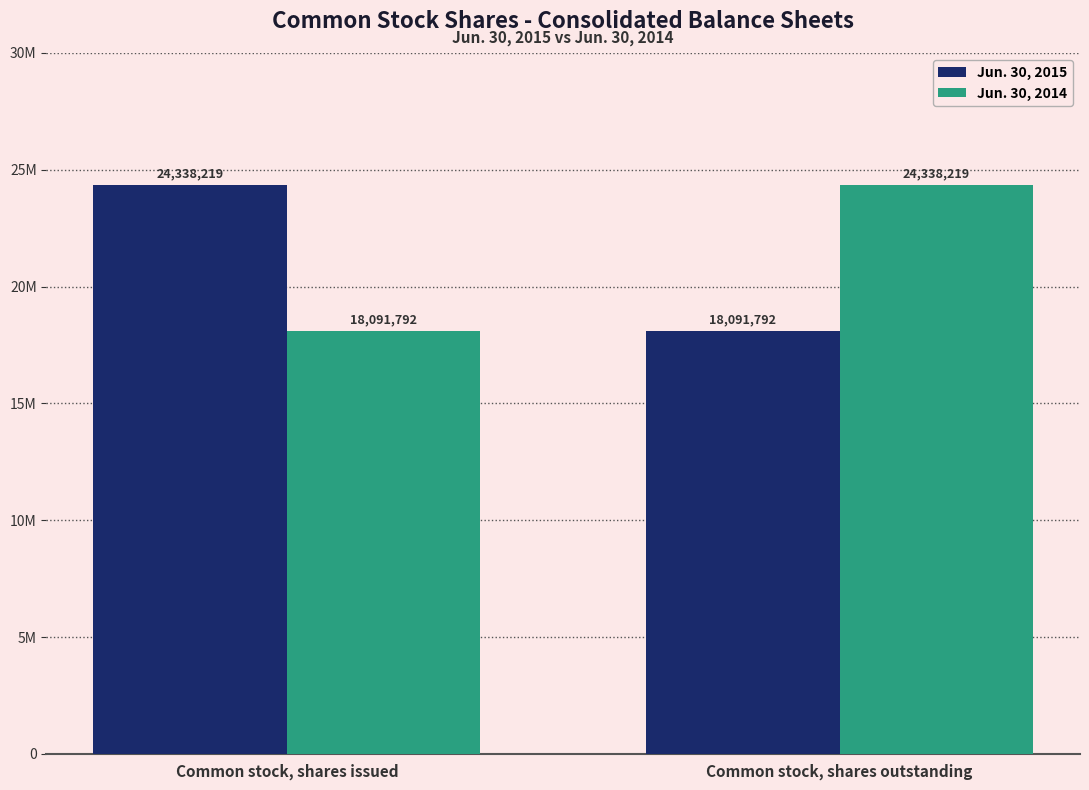

Where is Jun. 30, 2015 nearest to the value 21215005?

Common stock, shares outstanding